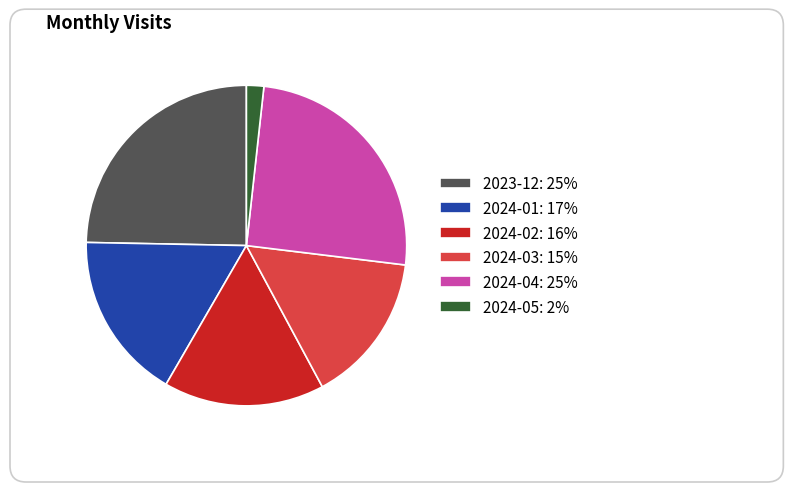

To the nearest percent, what is the average slice percentage?

17%